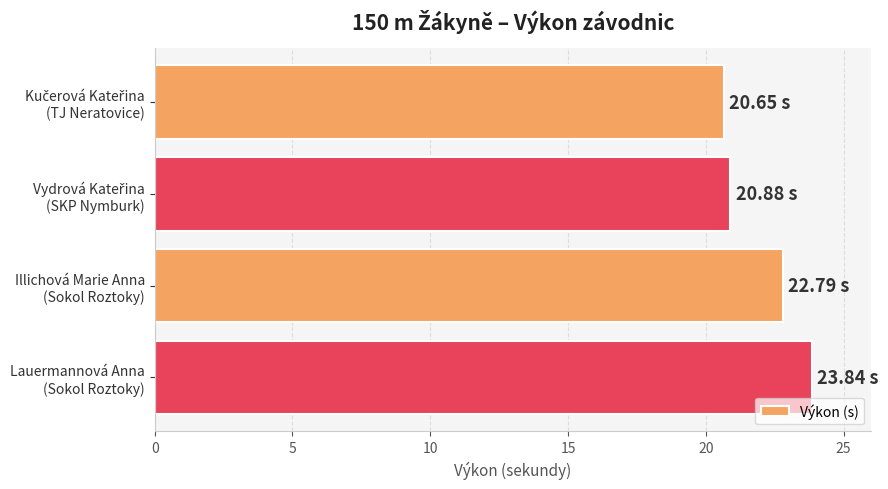

What is the average value?

22.0